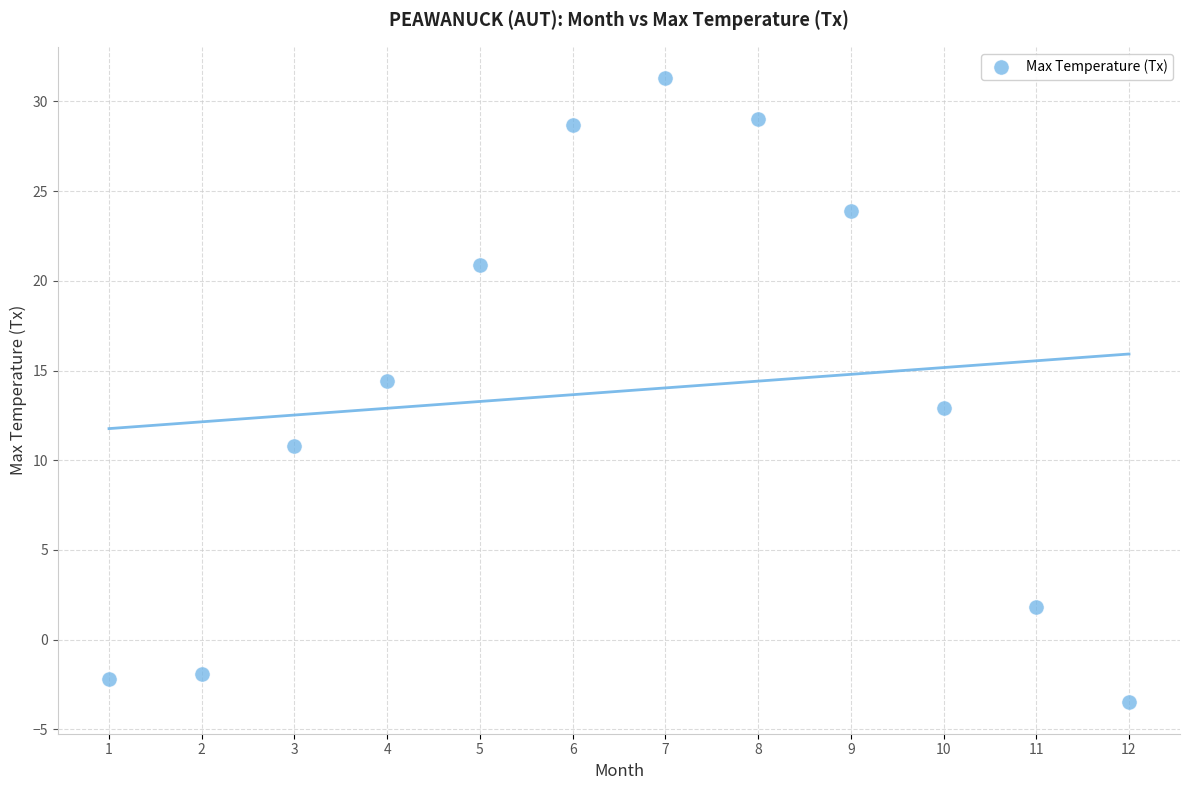

What is the range of X values (max minus min)?

11.0